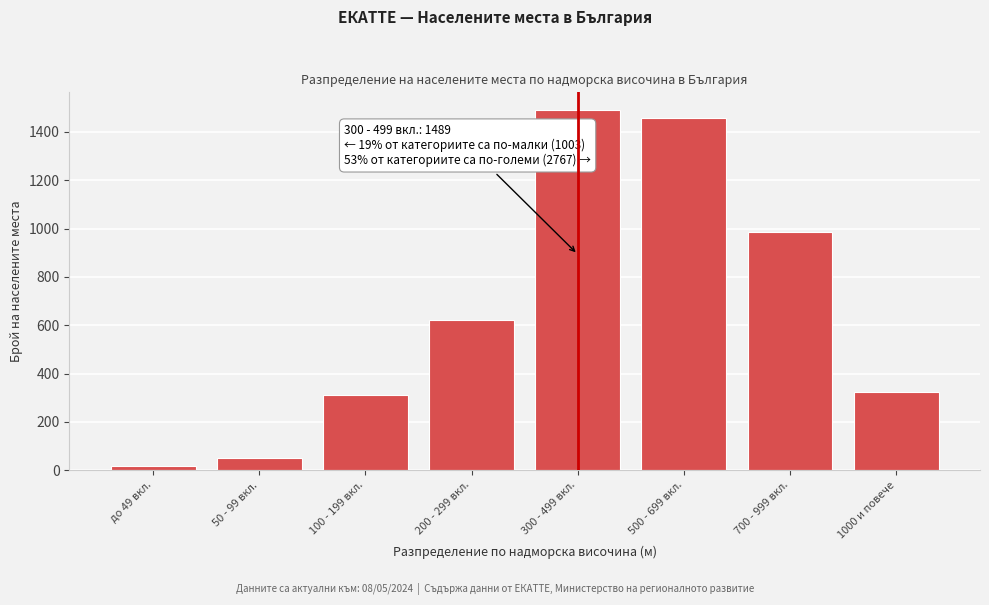

Reading right to left, transcribe all the data shown in this chart.

324	987	1456	1489	621	312	52	18